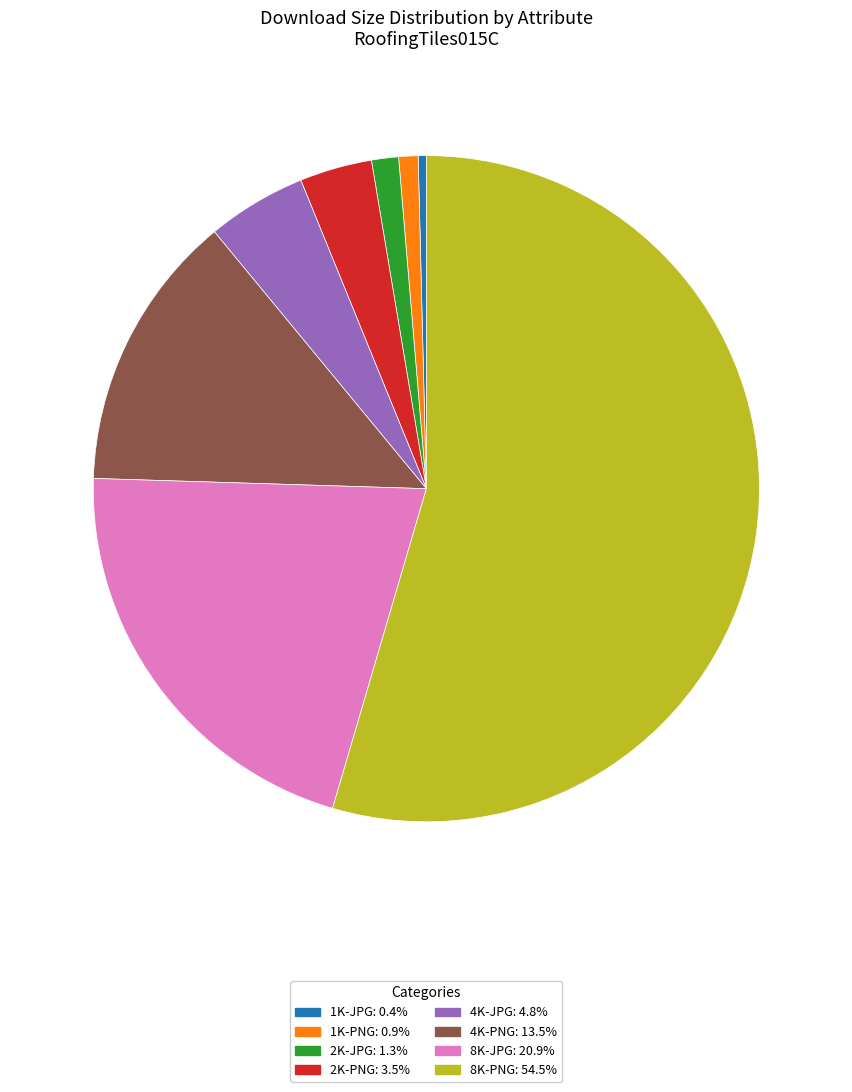

Does any single category account for the majority?

Yes